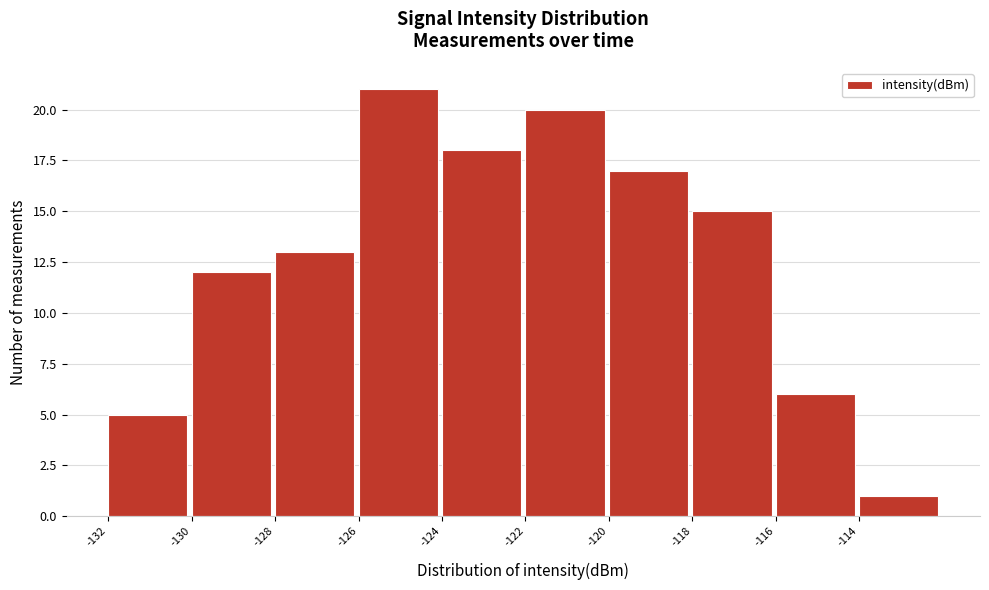

How tall is the bar that spans -126 to -124 on the x-axis? The values are not printed on the chart, so give them approximately, as read against the axis.

21